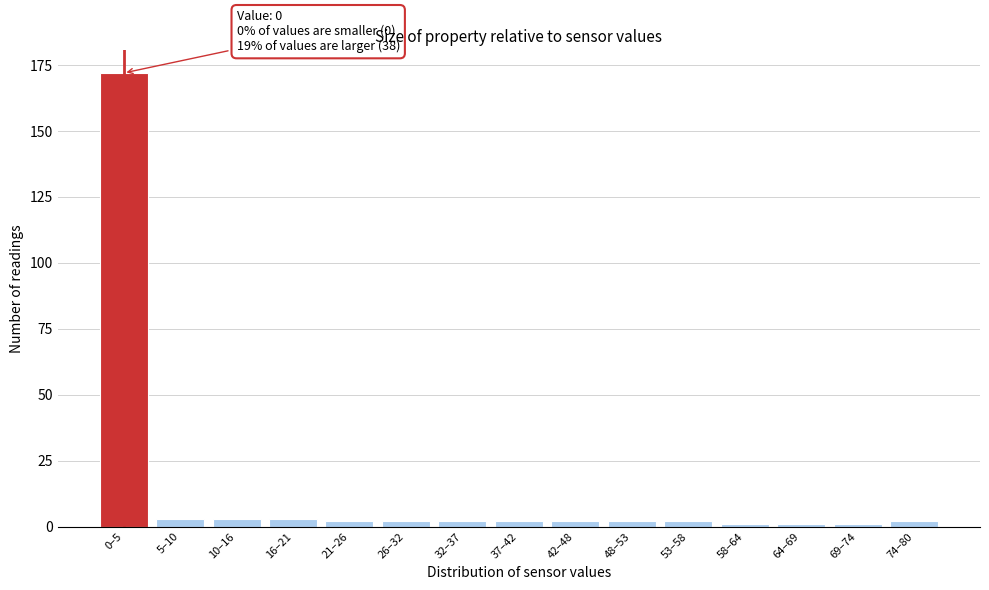

Reading left to right, list all the values displayed in this chart.

0–5=172	5–10=3	10–16=3	16–21=3	21–26=2	26–32=2	32–37=2	37–42=2	42–48=2	48–53=2	53–58=2	58–64=1	64–69=1	69–74=1	74–80=2